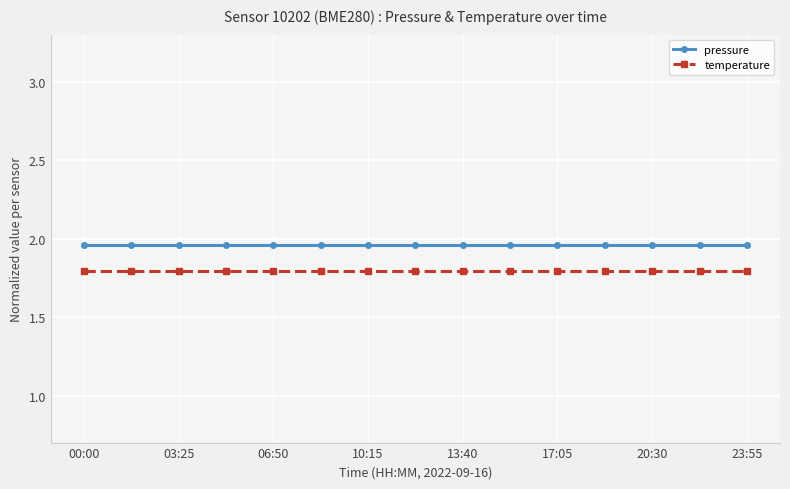

Count the number of categories in the chart.

15